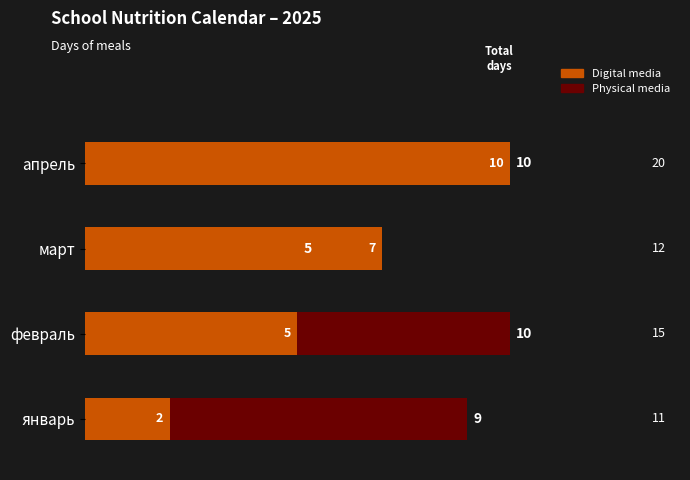

Which series has the largest range (max minus min)?

Digital media